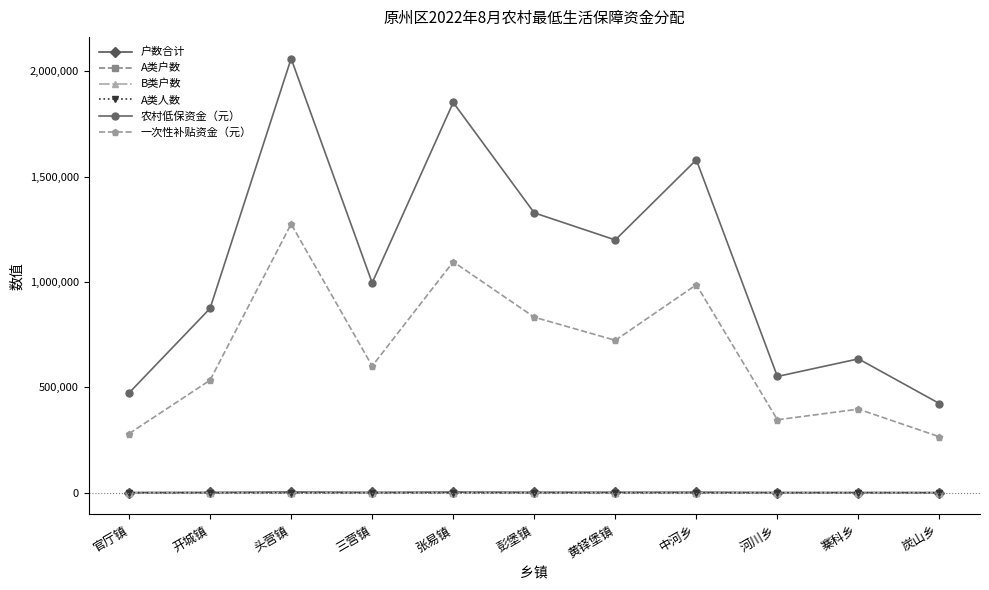

Is the value of 一次性补贴资金（元） at 官厅镇 greater than the value of 户数合计 at 官厅镇?

Yes